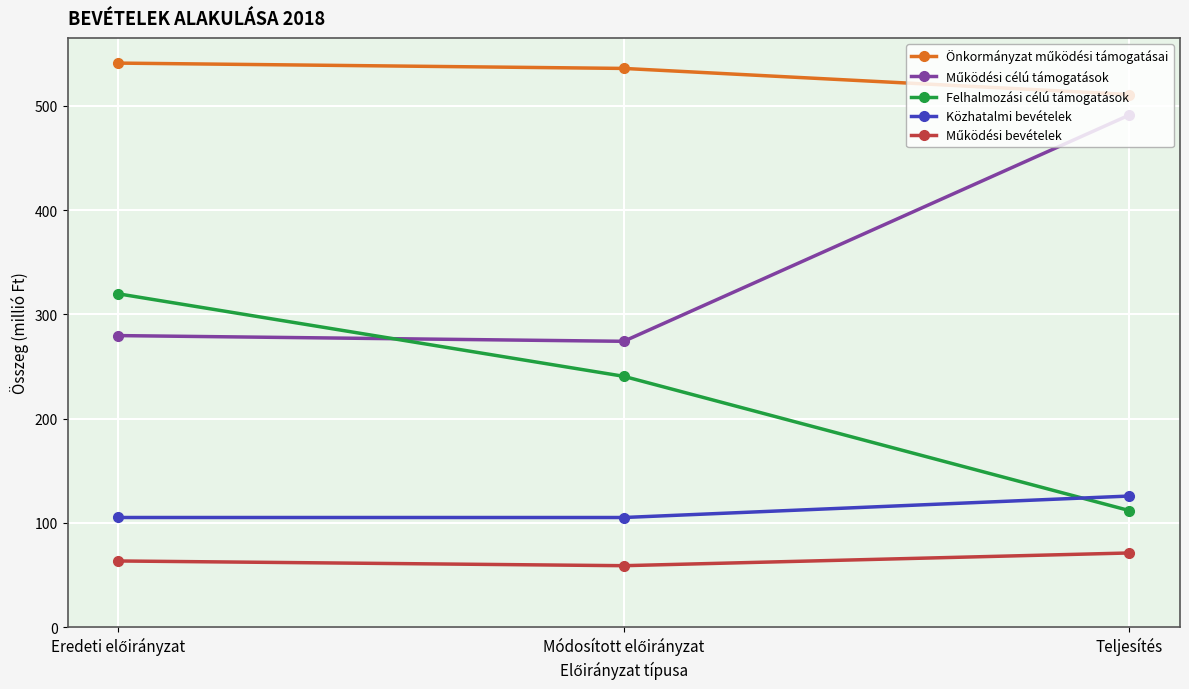

The Közhatalmi bevételek series shows 78.4 at Teljesítés. True or false?

False